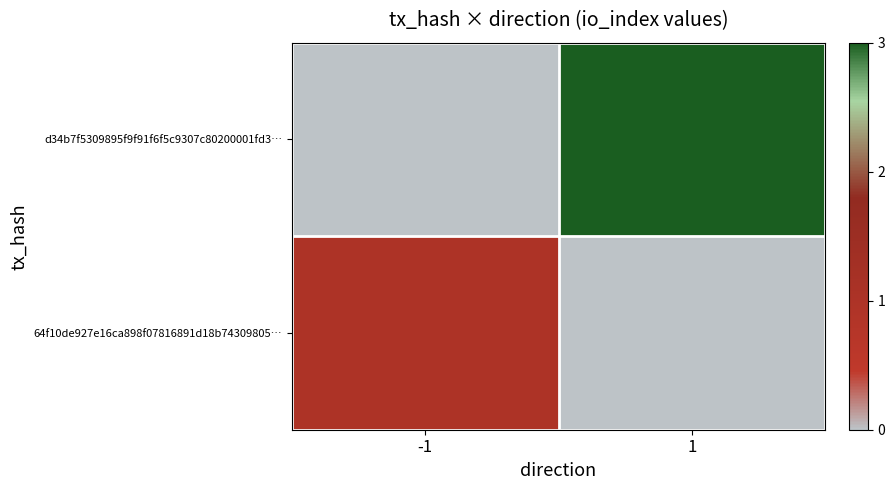

Reading left to right, transcribe all the data shown in this chart.

d34b7f5309895f9f91f6f5c9307c80200001fd3…: -1=0	1=3
64f10de927e16ca898f07816891d18b74309805…: -1=1	1=0